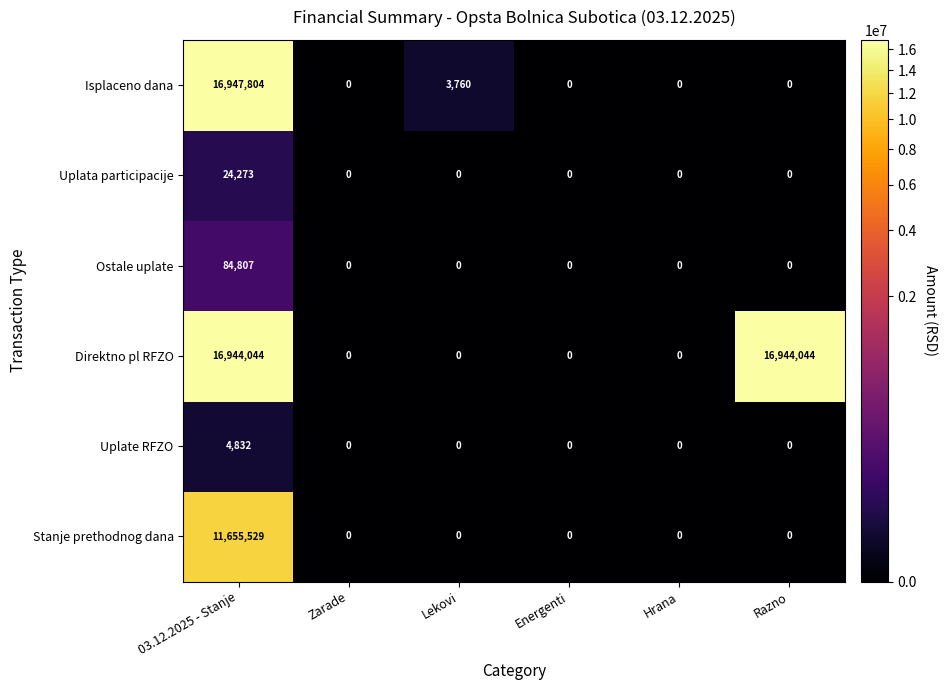

What is the average value of the Stanje prethodnog dana series?

1942588